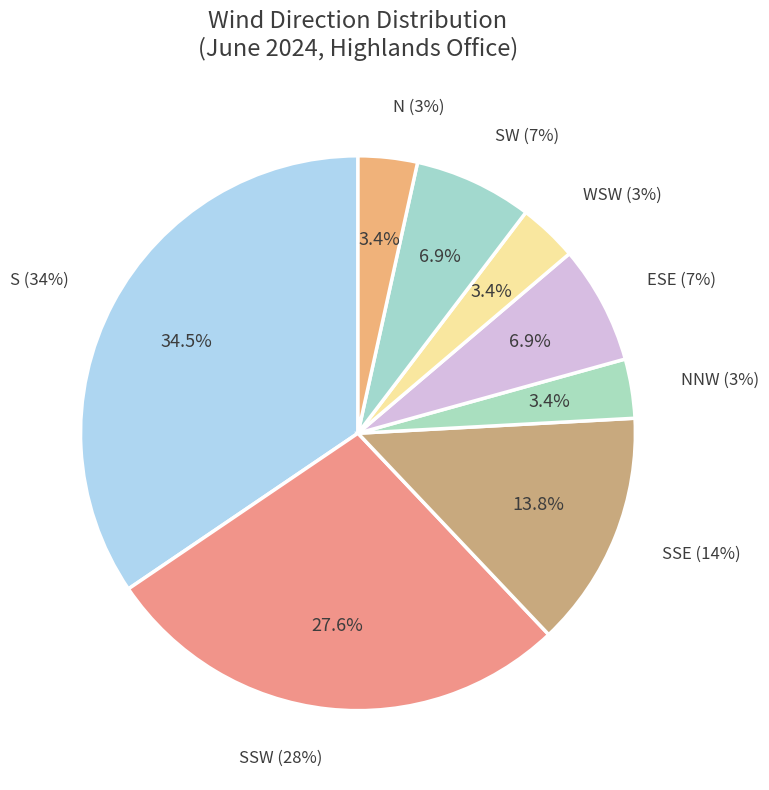

The SSW slice represents 36% of the pie. True or false?

False